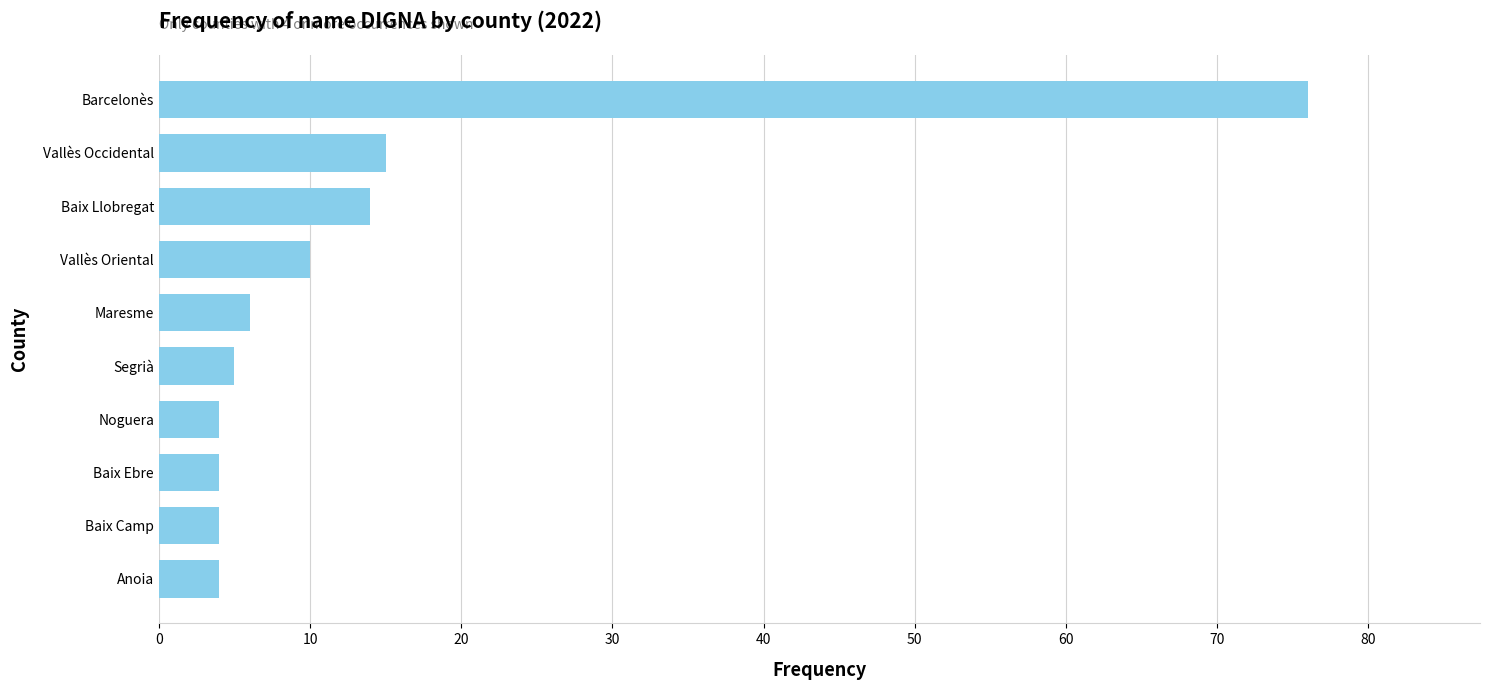

The chart shows a value of 9 at Baix Llobregat. True or false?

False